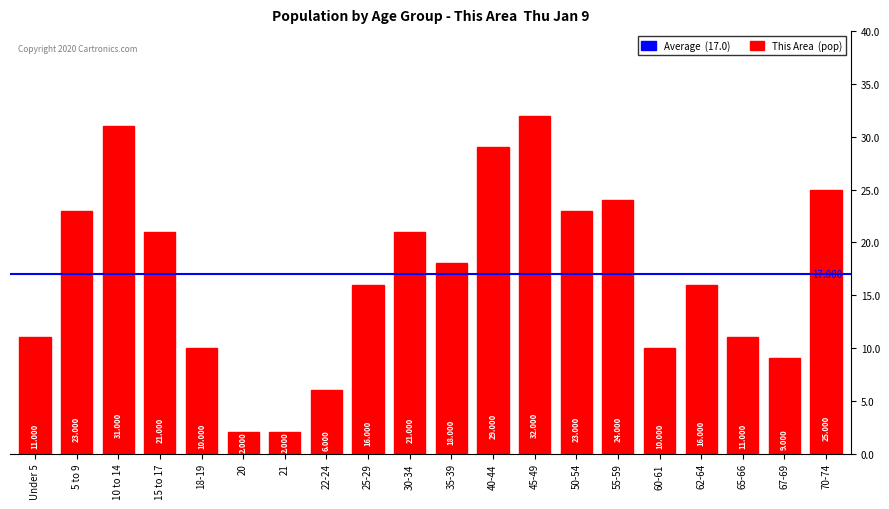

List the labels in order of value, largest first.

45-49, 10 to 14, 40-44, 70-74, 55-59, 5 to 9, 50-54, 15 to 17, 30-34, 35-39, 25-29, 62-64, Under 5, 65-66, 18-19, 60-61, 67-69, 22-24, 20, 21